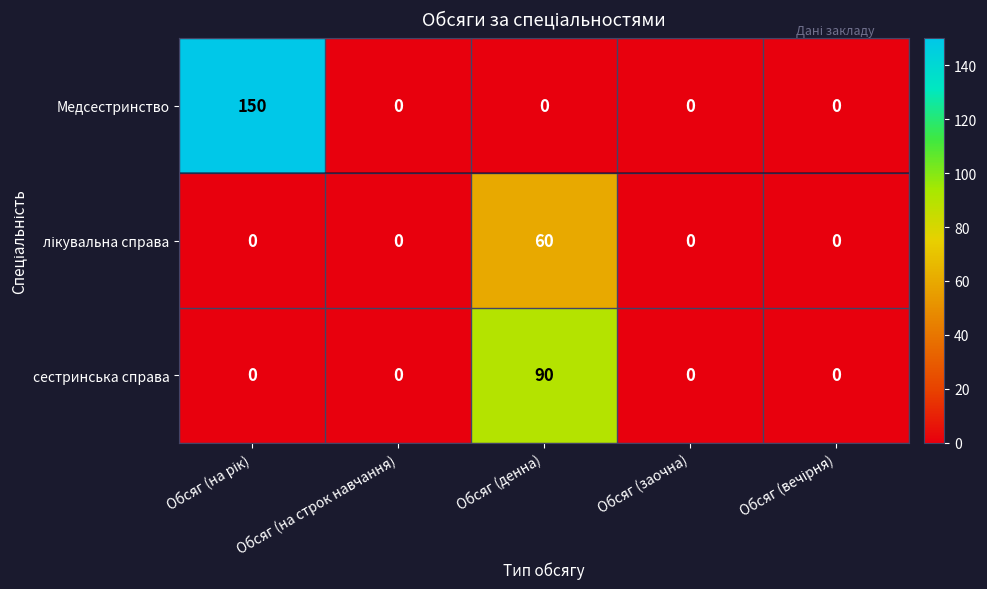

Which series has the widest spread of values?

Медсестринство